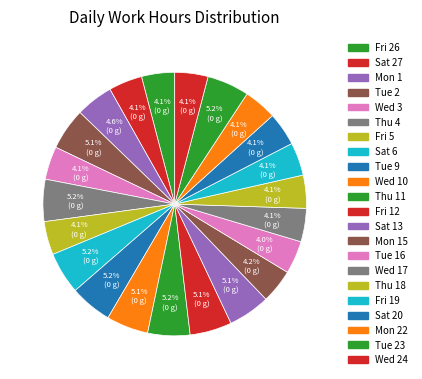

How many segments does this pie chart have?

22